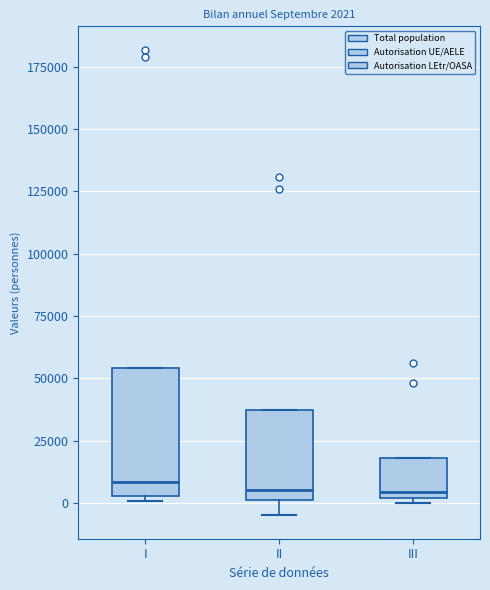

Comparing the boxes themselves (not the whiskers), which one is the tallest?

I